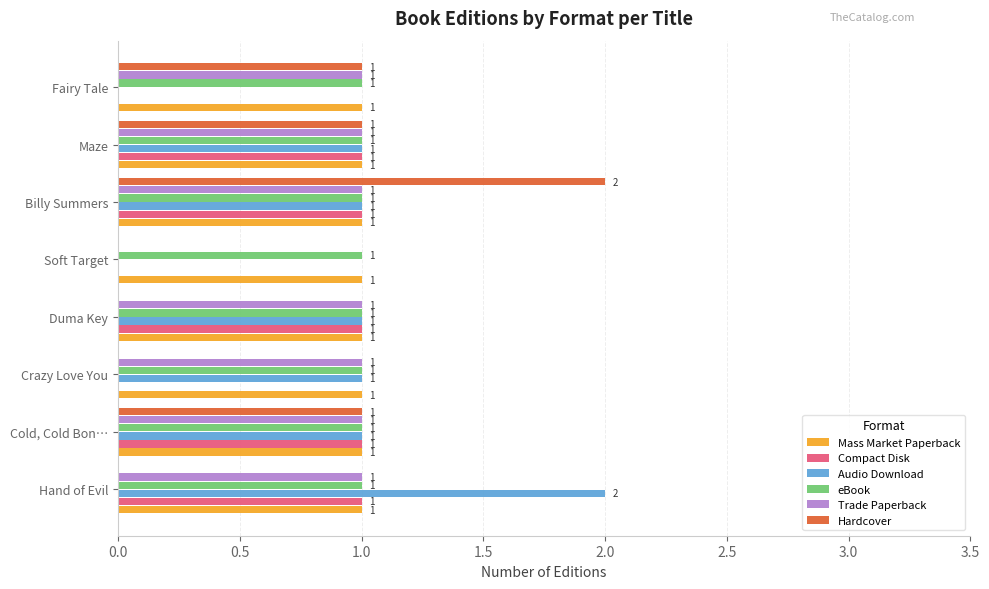

The Compact Disk series shows 1 at Cold, Cold Bon…. True or false?

True